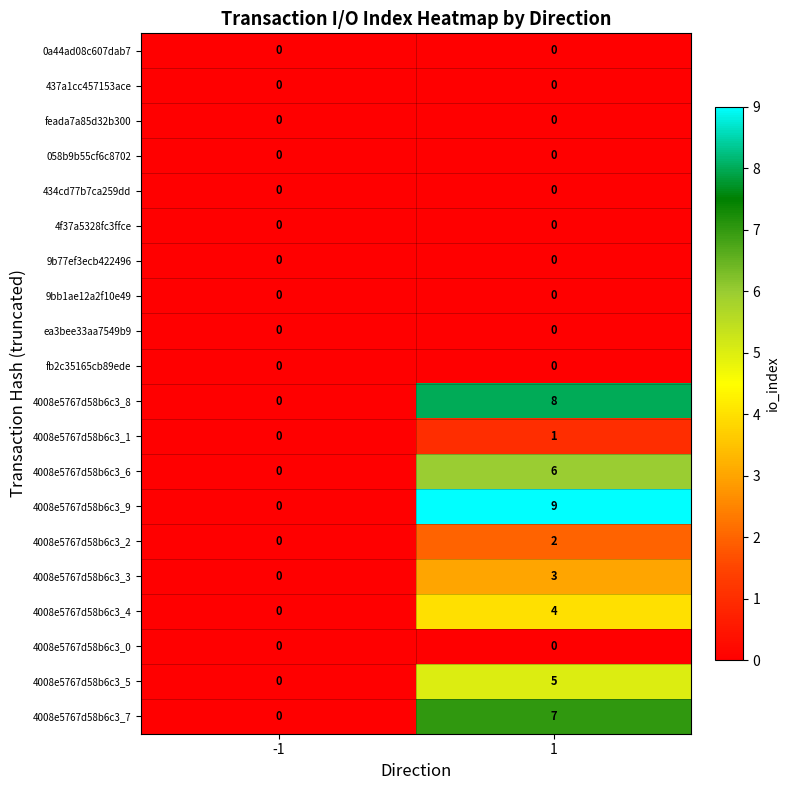

What is the spread (max minus min) of values at 1?

9